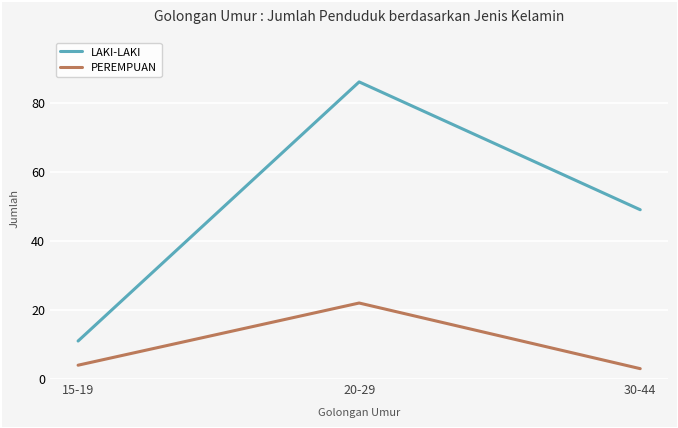

Is it true that PEREMPUAN equals 7 at 15-19?

False